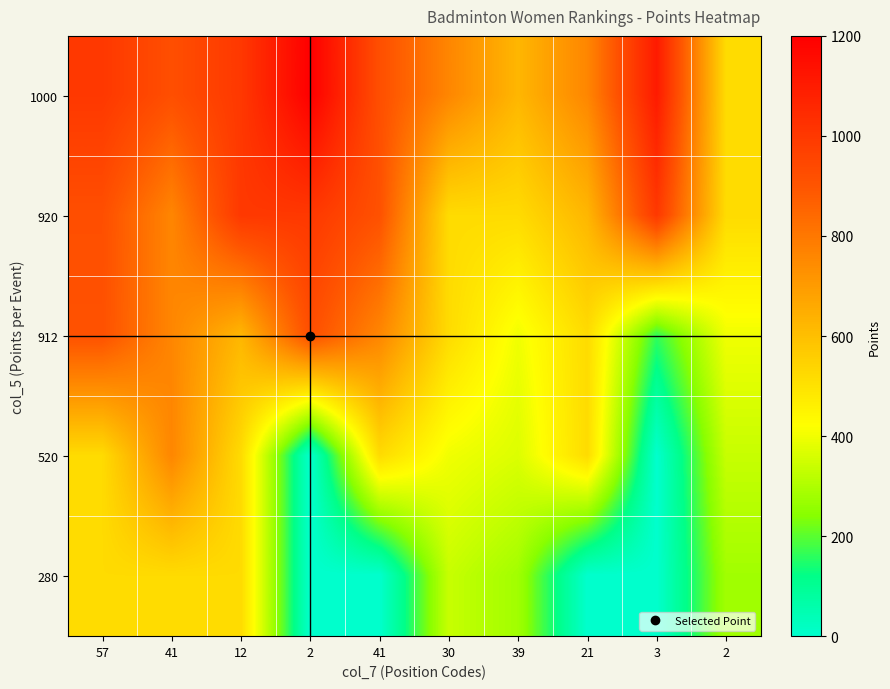

What is the spread (max minus min) of values at 2?

1200